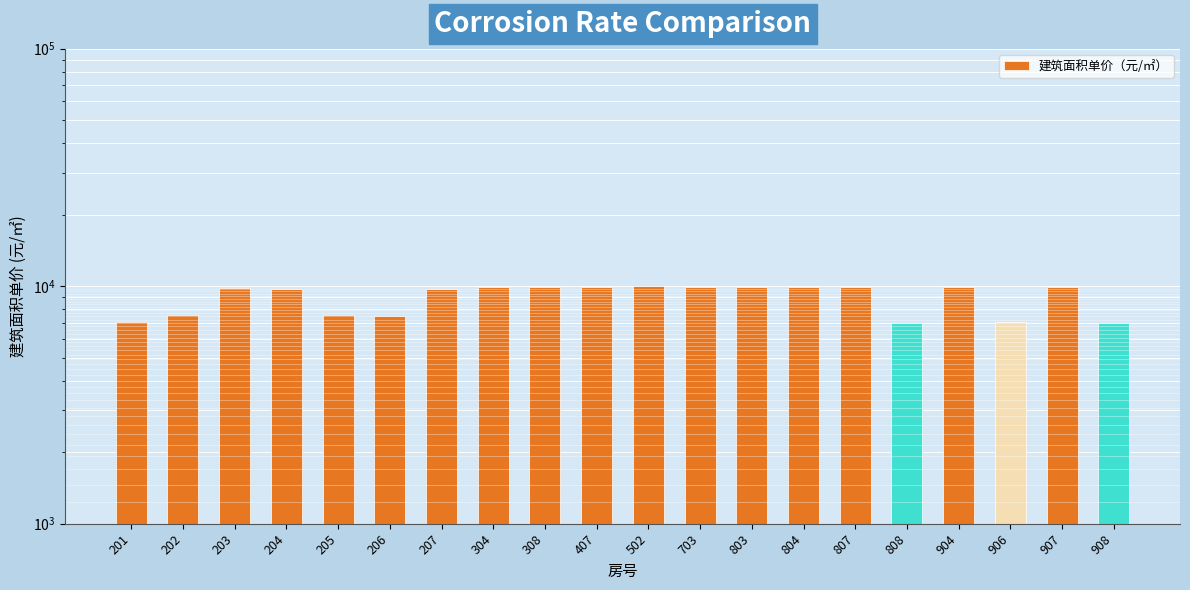

What is the value of the 20th bar from the left?

7026